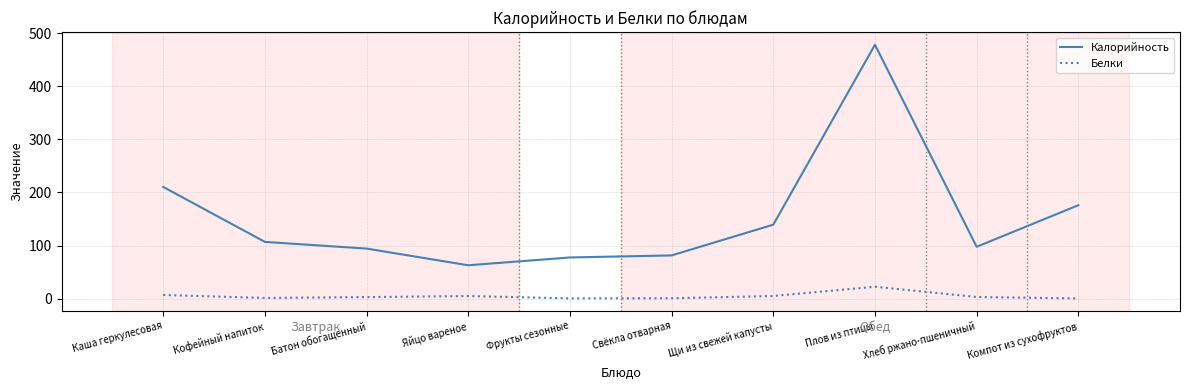

What is the difference between the maximum and minimum values in the Белки series?

22.0